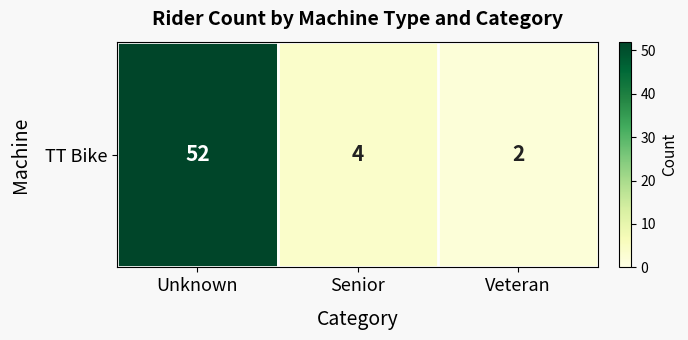

How many values are below 4?

1